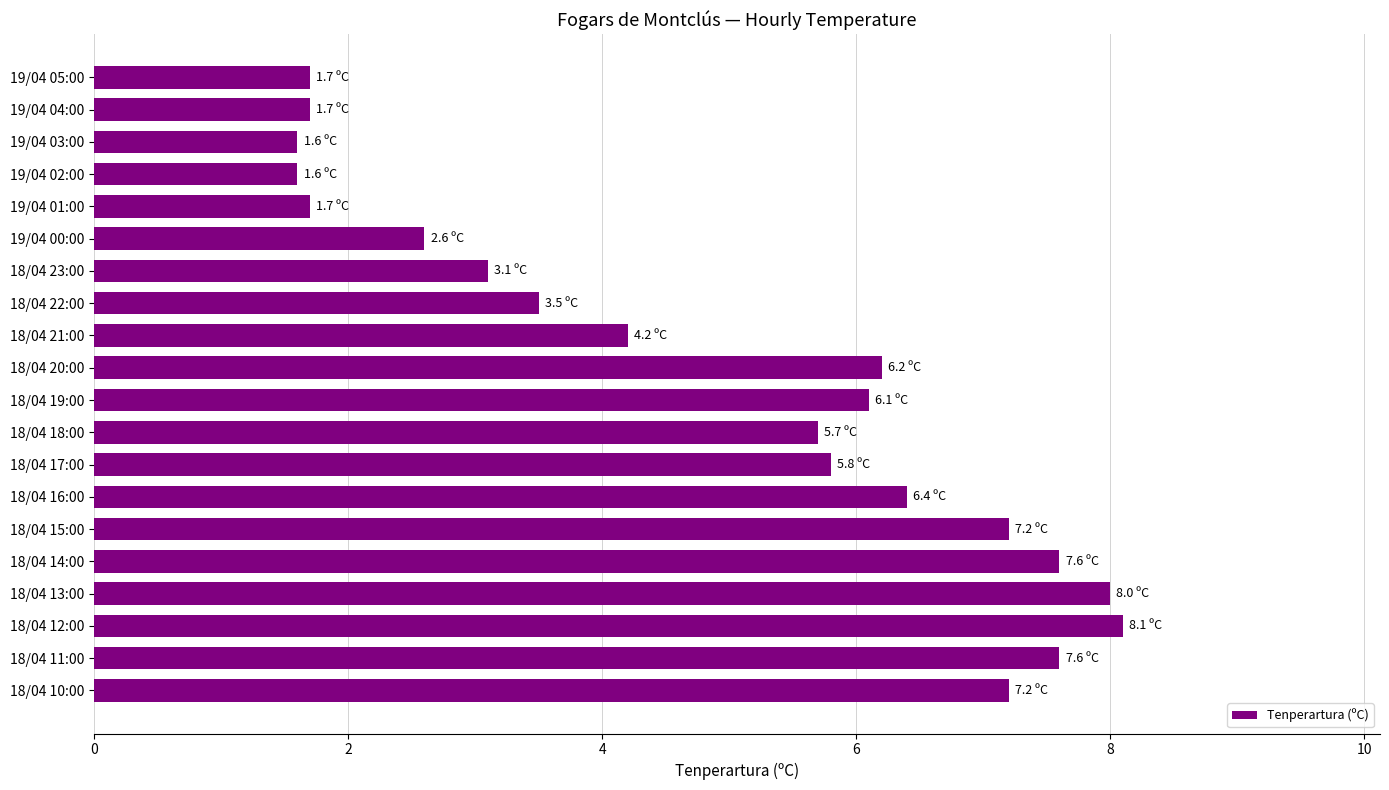

Does the chart contain any negative values?

No